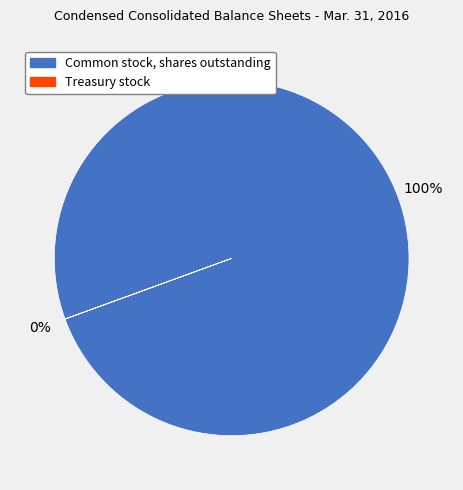

How many slices are in this pie chart?

2